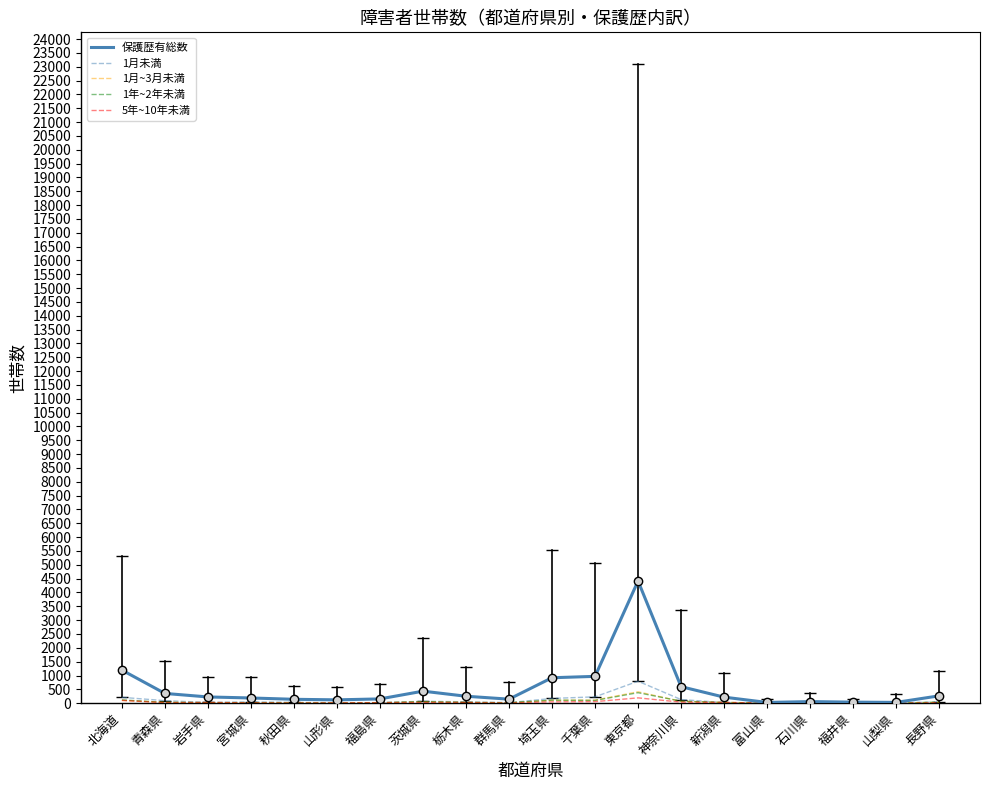

What is the difference between the second highest and minimum values in the 保護歴有総数 series?

1169